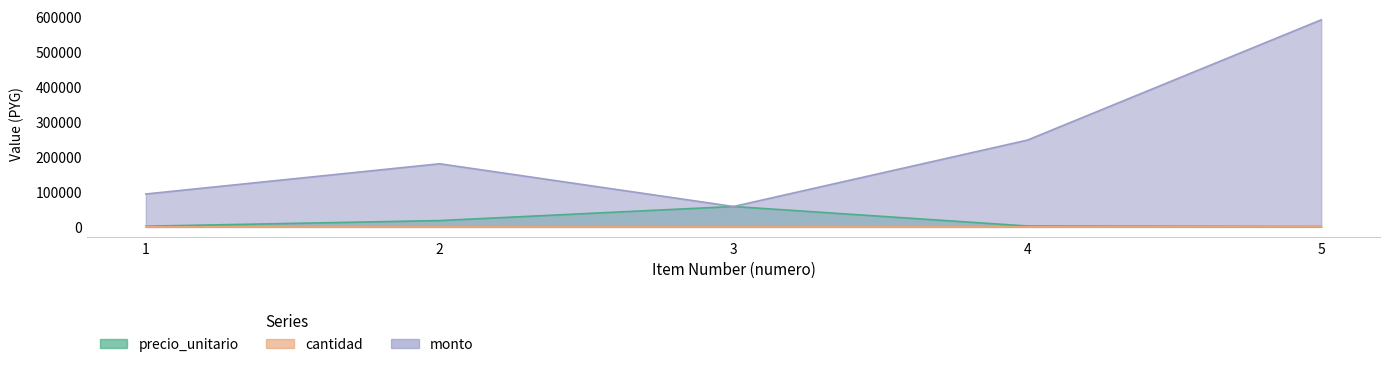

Rank the series at 1 from lowest to highest value.

cantidad, precio_unitario, monto